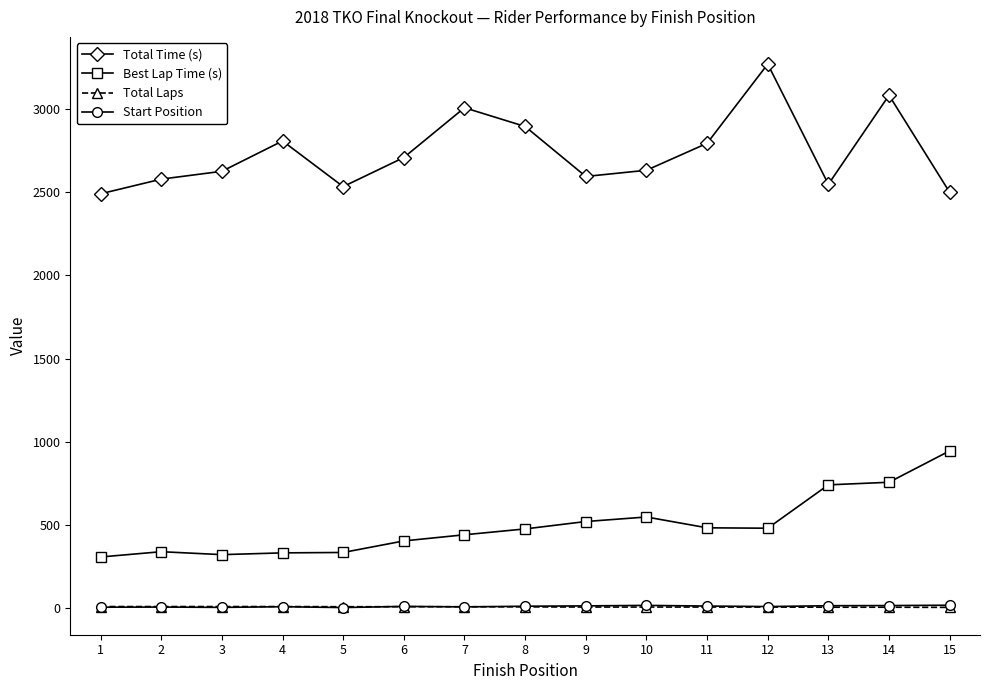

Does the chart display data point markers on the line(s)?

Yes